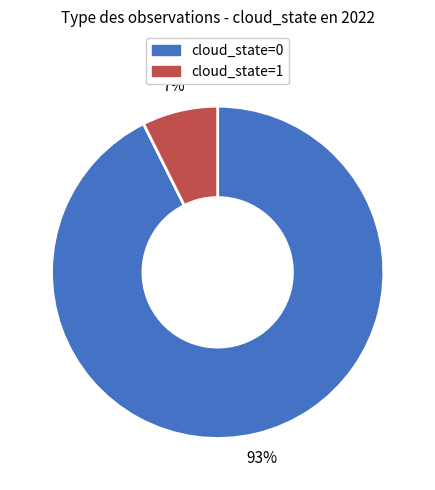

Is the sum of cloud_state=1 and cloud_state=0 greater than half?

Yes